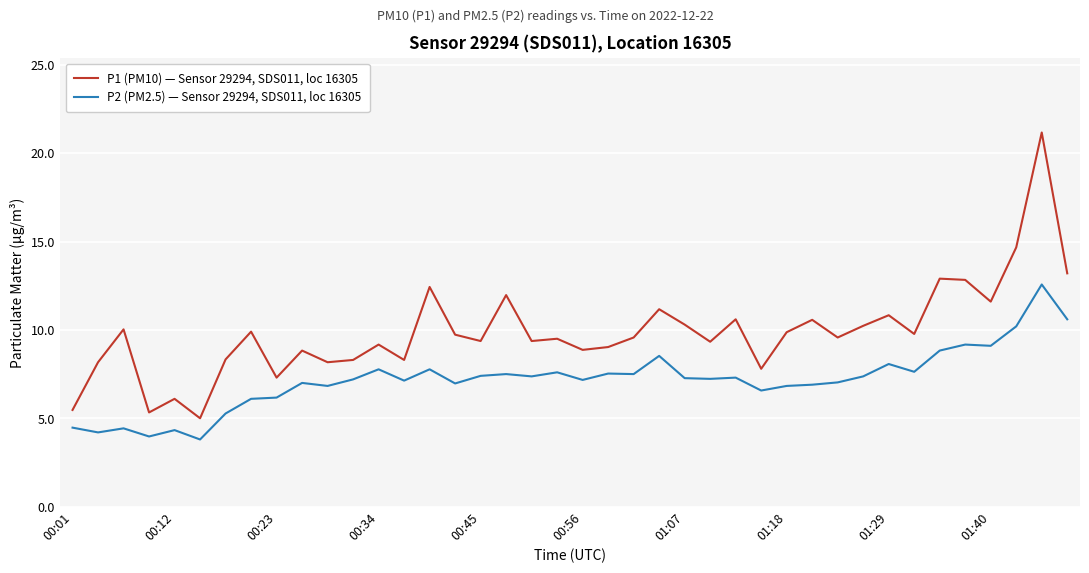

What are all the series names shown in the legend?

P1 (PM10) — Sensor 29294, SDS011, loc 16305, P2 (PM2.5) — Sensor 29294, SDS011, loc 16305